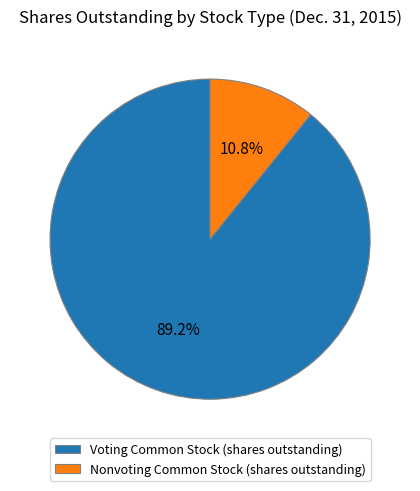

Which category accounts for the majority?

Voting Common Stock (shares outstanding)